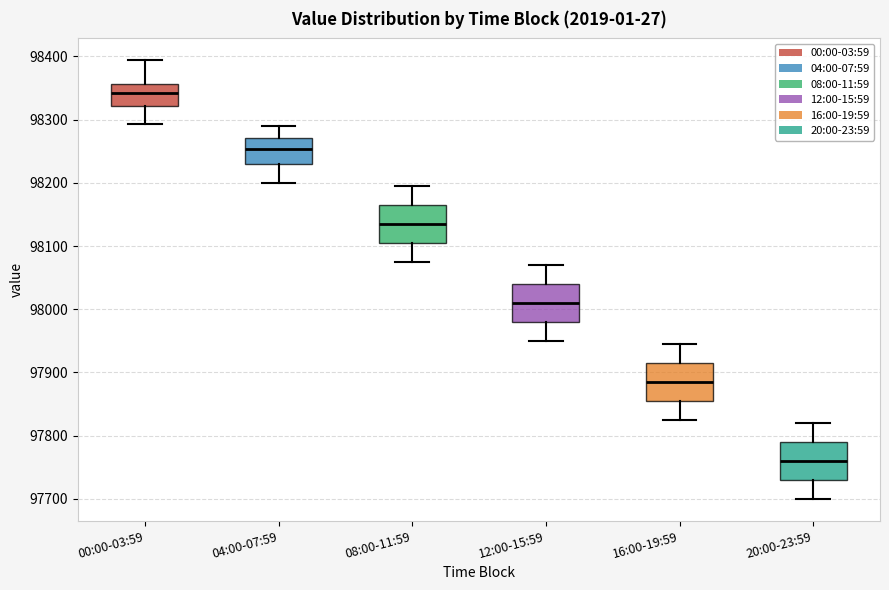

Reading left to right, transcribe this box plot: for each box, give where its median line is, the range the box spans, and where its two whiskers end, as read against the y-axis. The values are not printed on the chart, so give them approximately, as read against the axis.

00:00-03:59: median 98340, box 98320 to 98360, whiskers 98290 to 98390
04:00-07:59: median 98250, box 98230 to 98270, whiskers 98200 to 98290
08:00-11:59: median 98140, box 98110 to 98170, whiskers 98080 to 98200
12:00-15:59: median 98010, box 97980 to 98040, whiskers 97950 to 98070
16:00-19:59: median 97890, box 97860 to 97920, whiskers 97830 to 97950
20:00-23:59: median 97760, box 97730 to 97790, whiskers 97700 to 97820